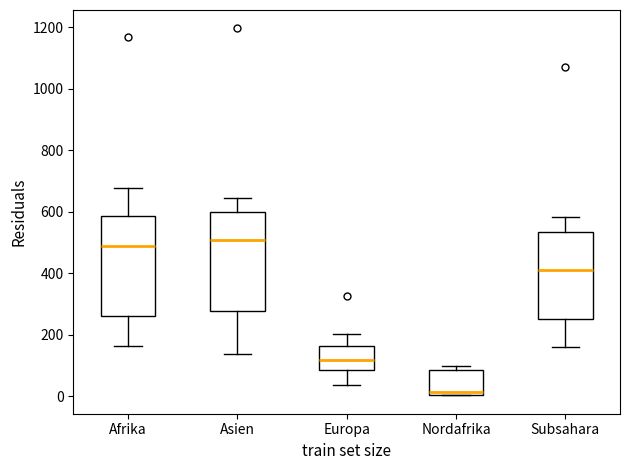

Where does the median line of the box for Afrika sit on the y-axis? The values are not printed on the chart, so give them approximately, as read against the axis.

480